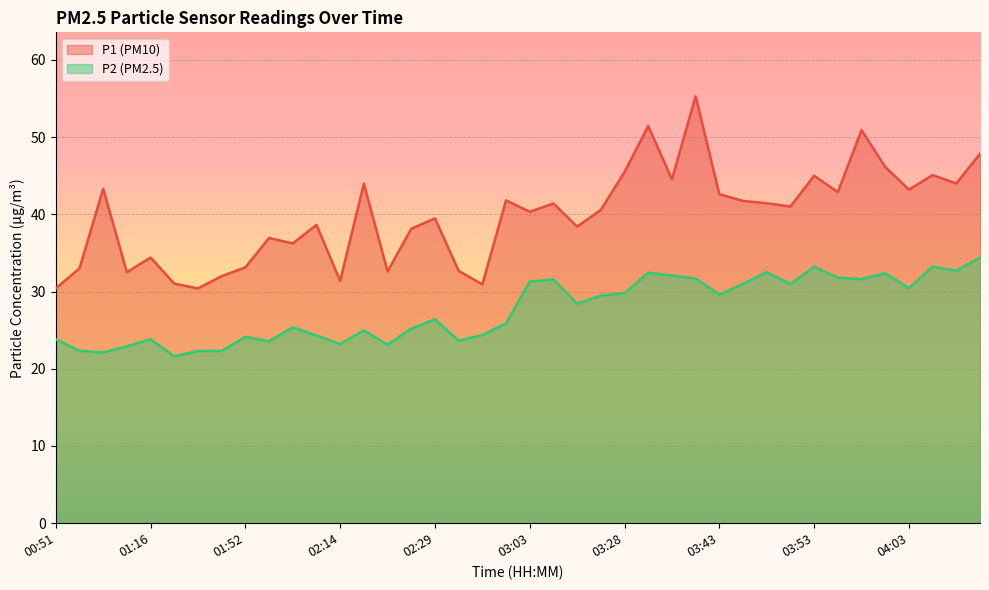

How many values in the P1 series exceed 41?

19